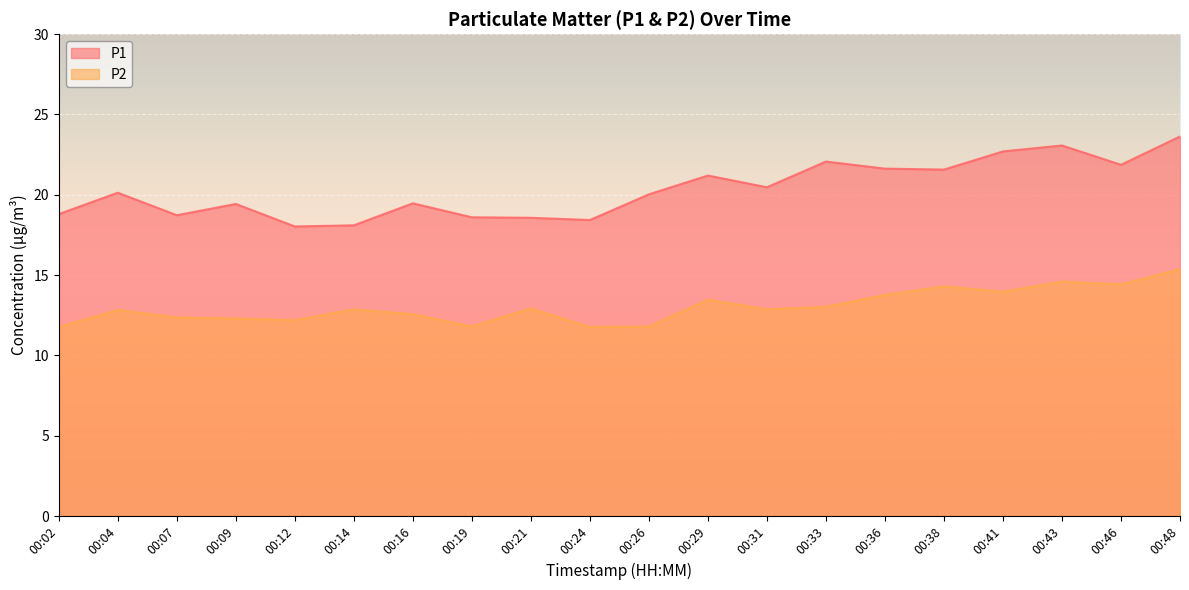

Which series has the largest total across all categories?

P1